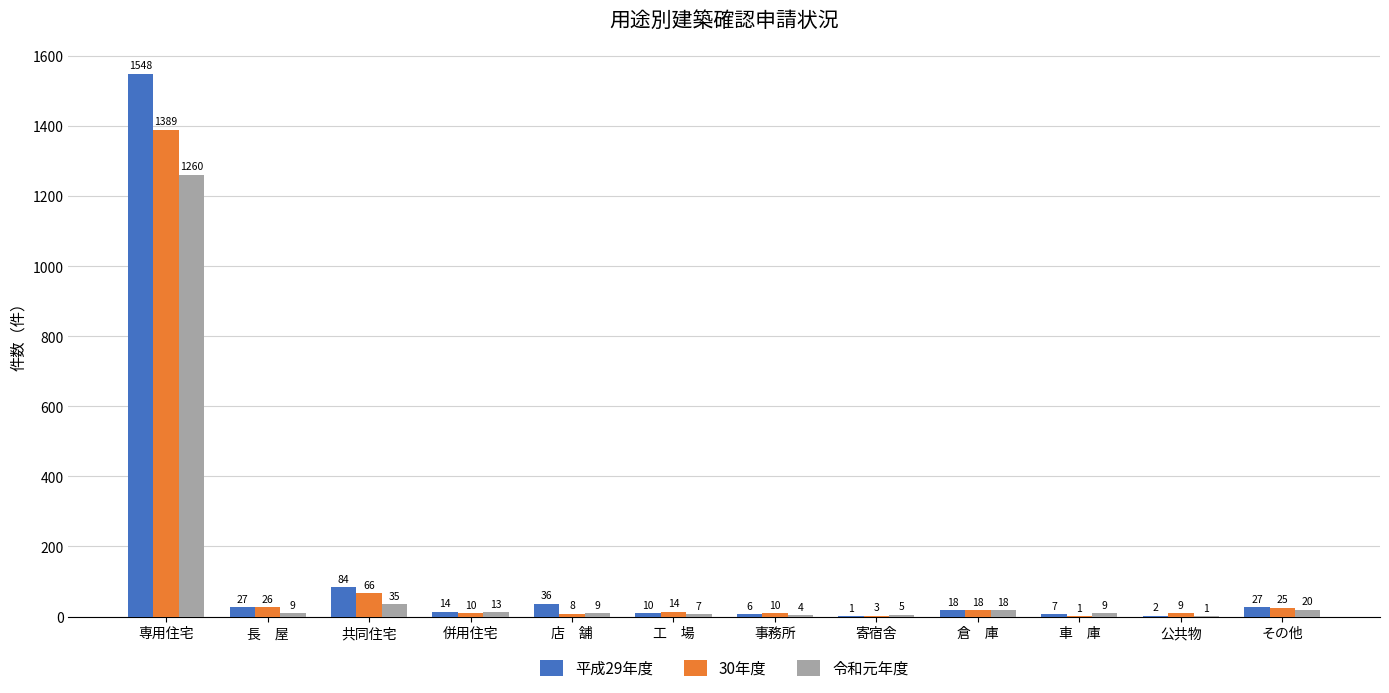

Which series has the largest range (max minus min)?

平成29年度